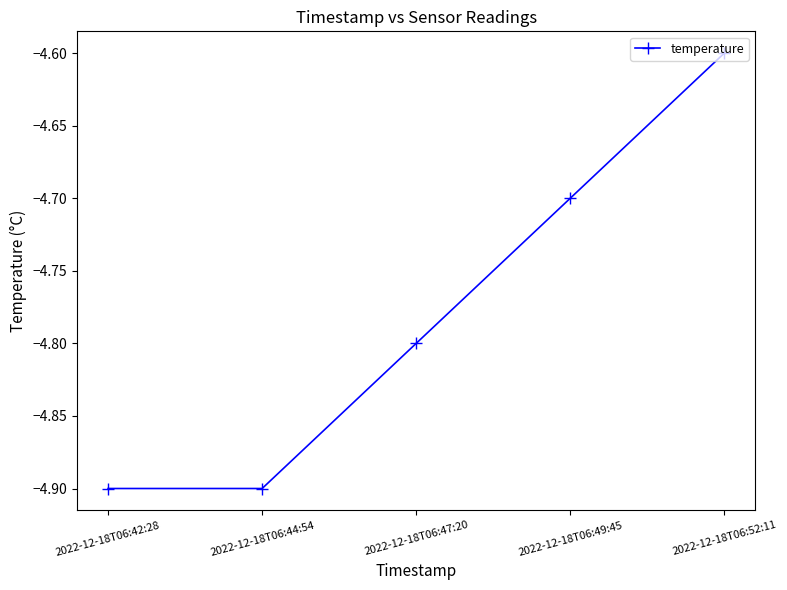

What is the difference between the maximum and minimum values?

0.3